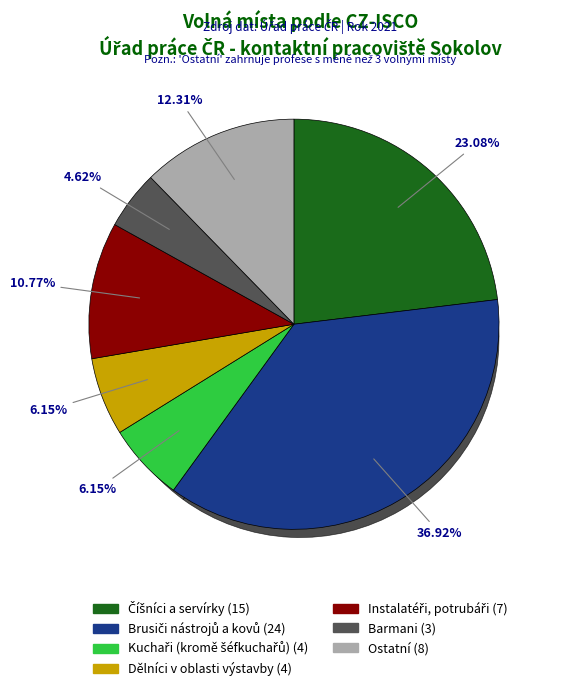

The Instalatéři, potrubáři slice represents 11% of the pie. True or false?

True